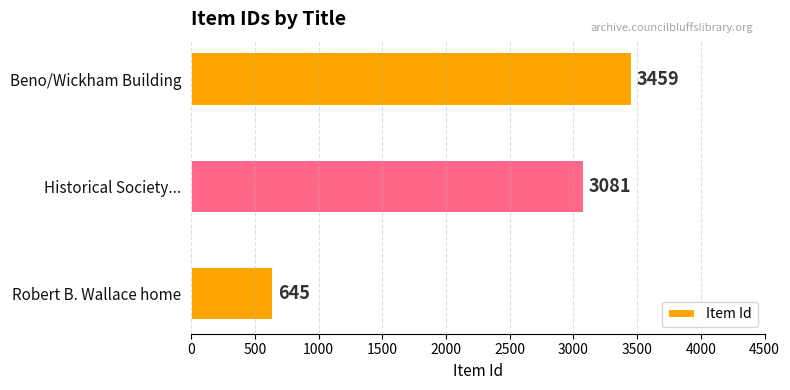

Which category has the lowest value across all series?

Robert B. Wallace home